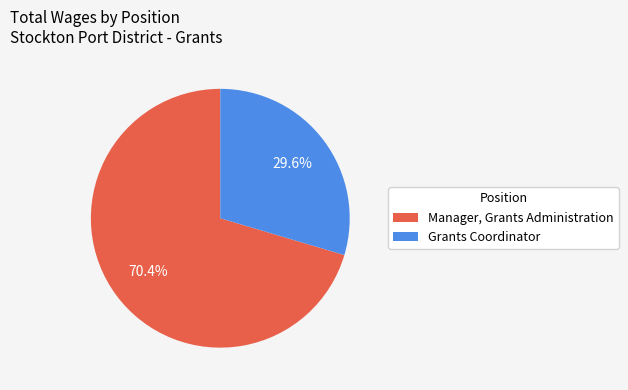

What is the majority slice?

Manager, Grants Administration